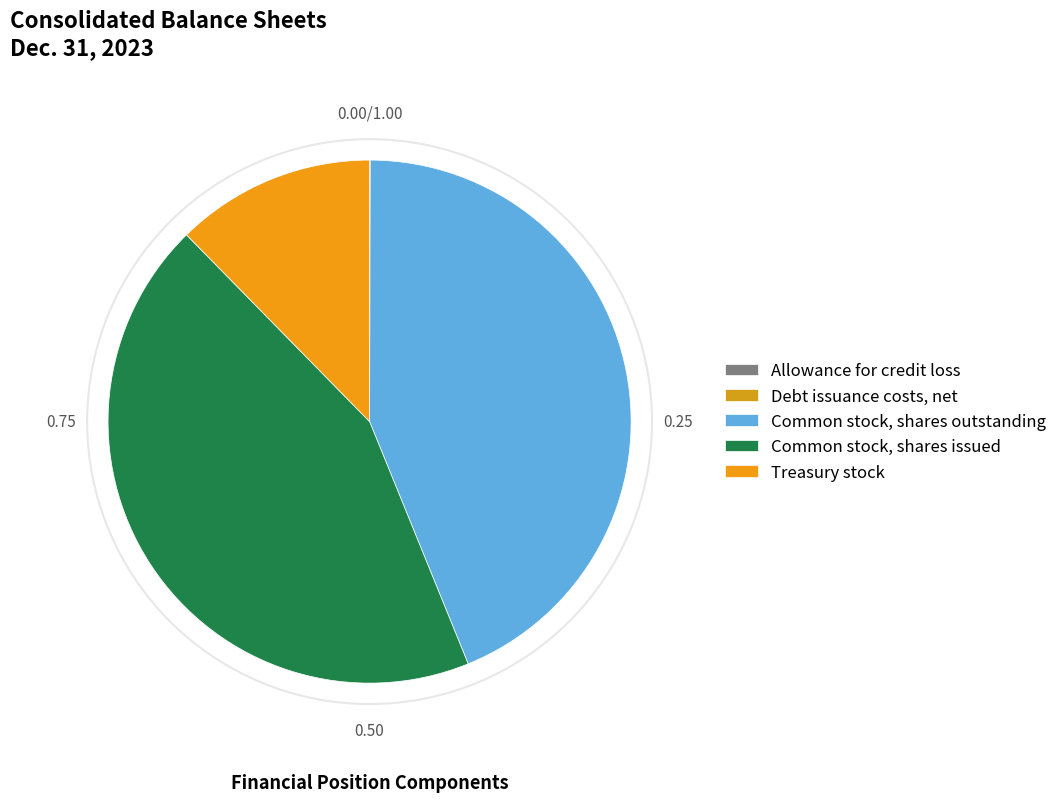

Which category has the smallest portion of the pie?

Allowance for credit loss